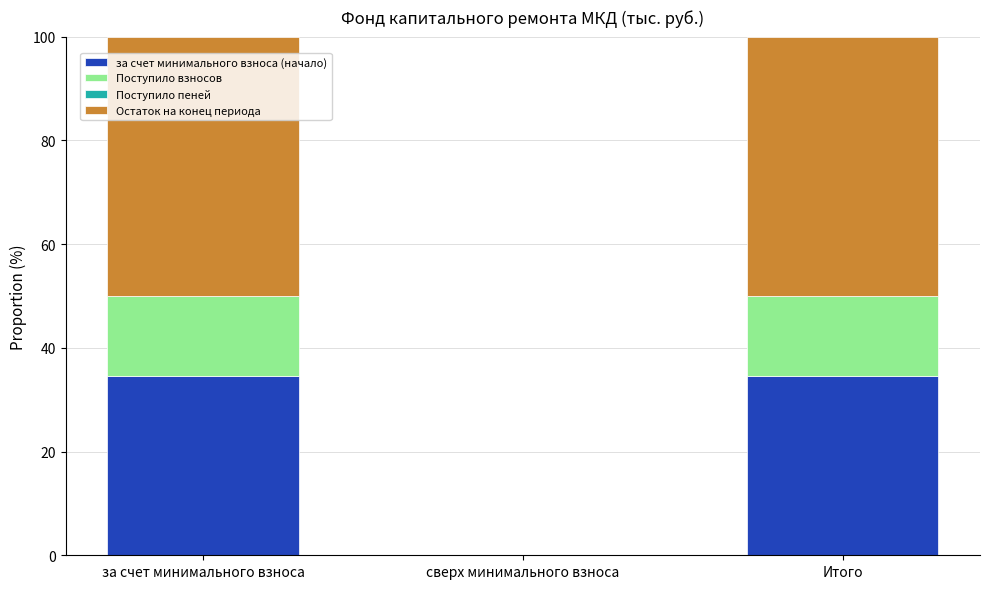

Is it true that за счет минимального взноса (начало) equals 0.0 at сверх минимального взноса?

True